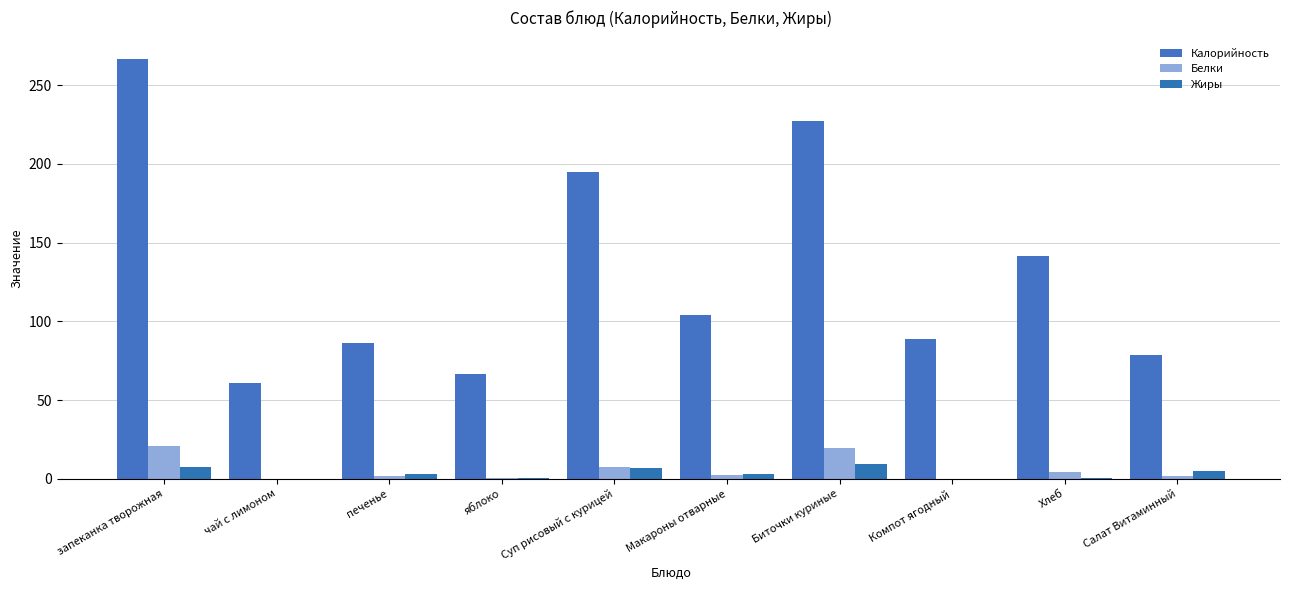

What position from the left is чай с лимоном?

2